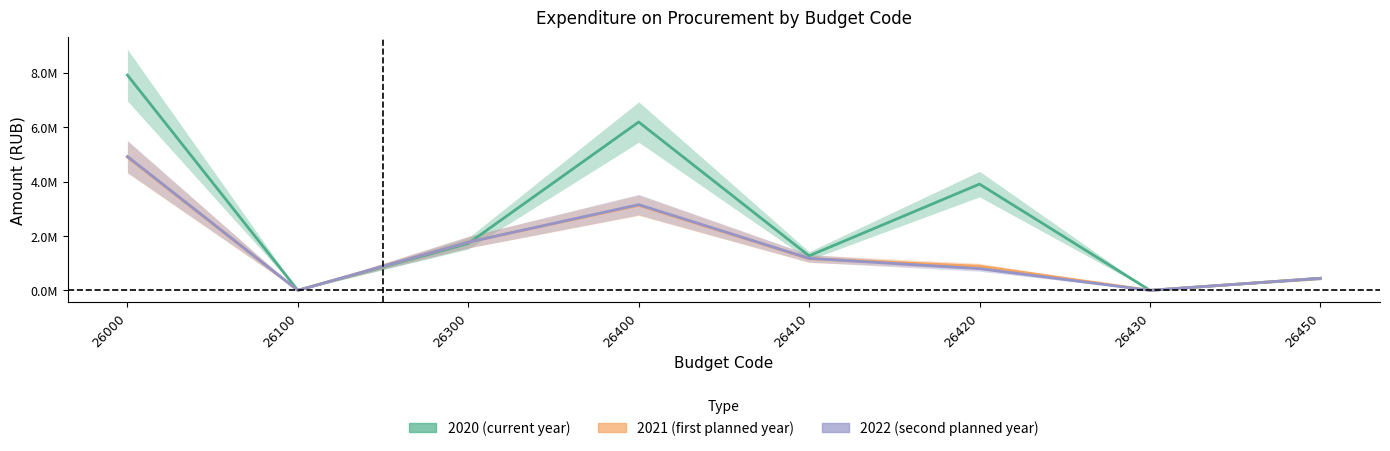

How many interior local valleys does the 2022 (second planned year) series have?

2